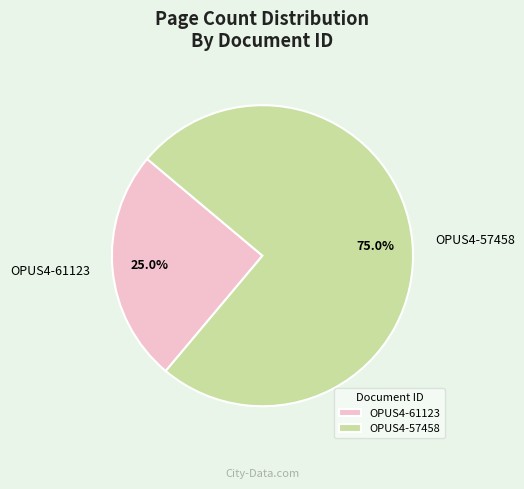

Which slice is the largest?

OPUS4-57458